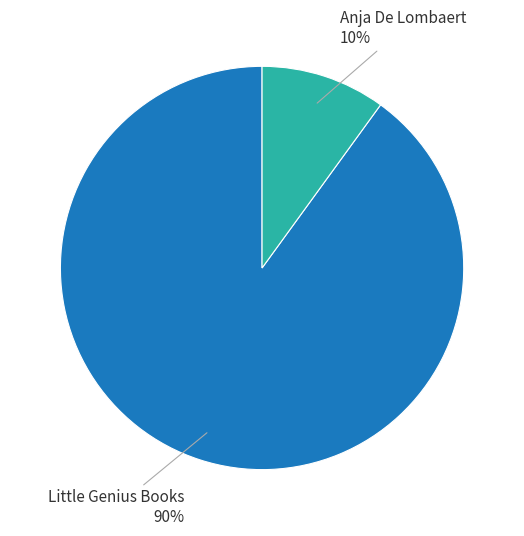

The Anja De Lombaert slice represents 18% of the pie. True or false?

False